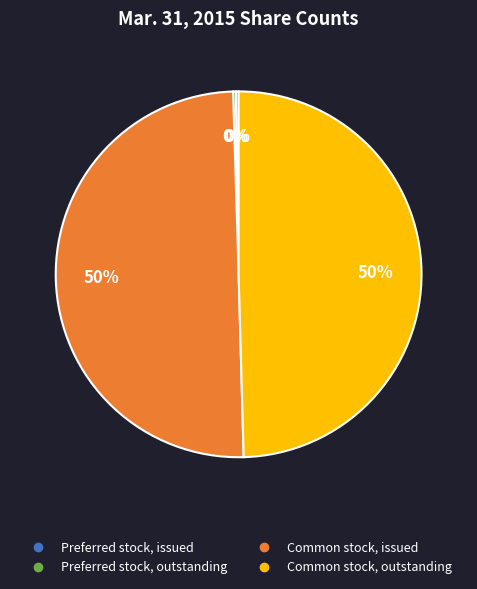

To the nearest percent, what is the average slice percentage?

25%